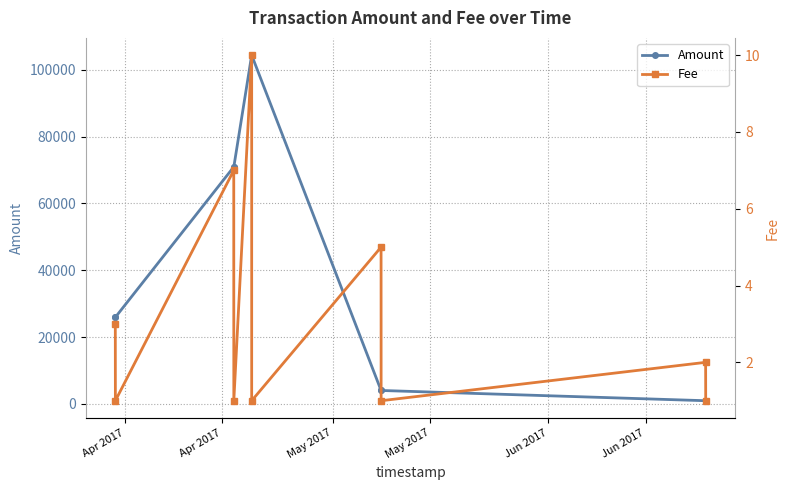

In Amount, how many points are higher than both neighbors (excluding endpoints)?

2